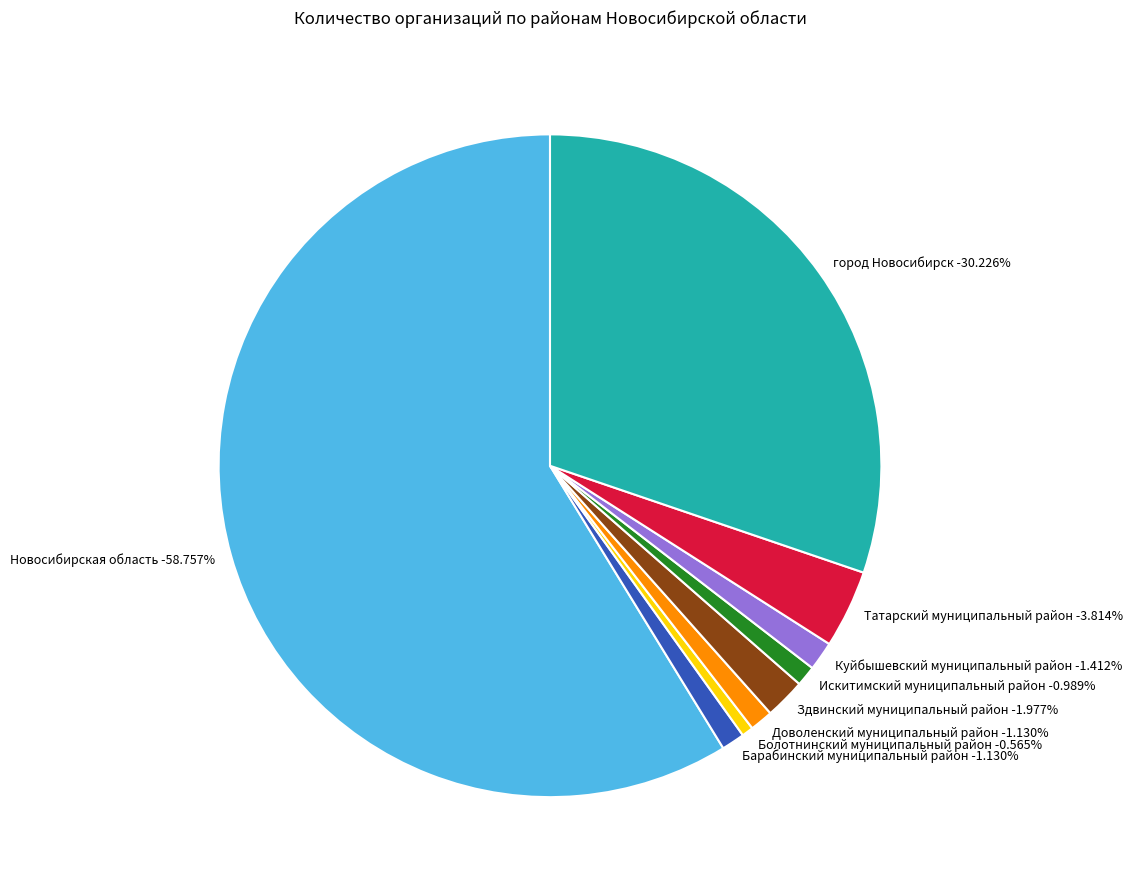

Between Болотнинский муниципальный район and город Новосибирск, which is larger?

город Новосибирск